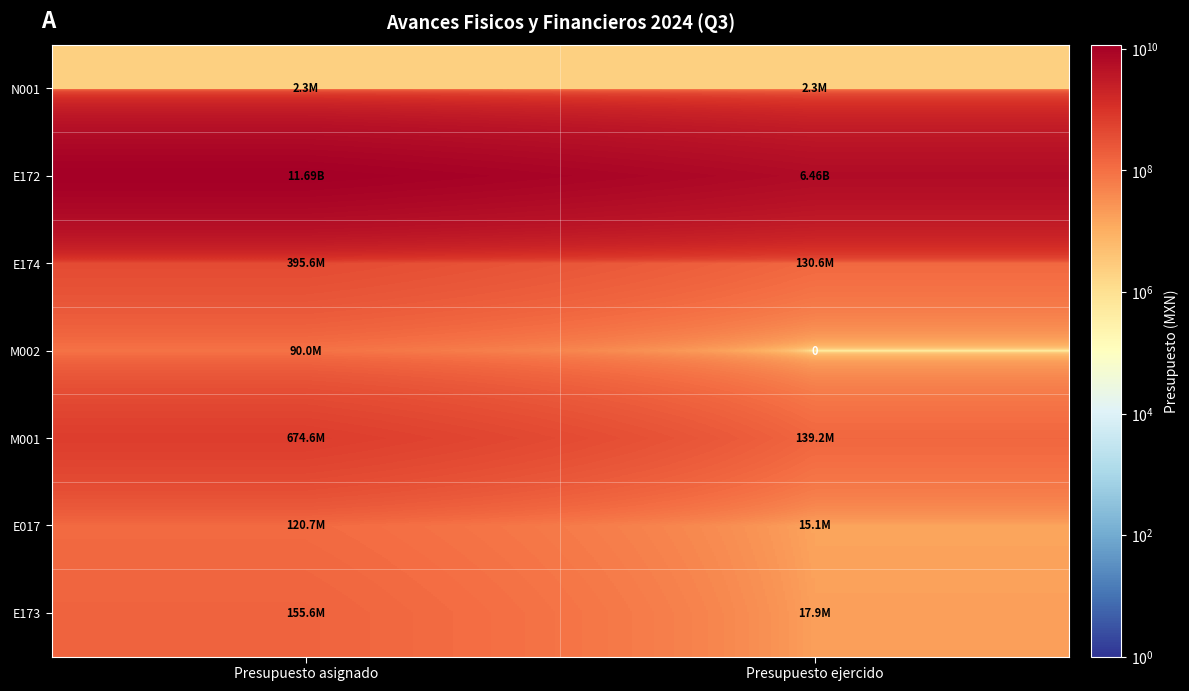

At which category is the sum across all series the highest?

Presupuesto asignado